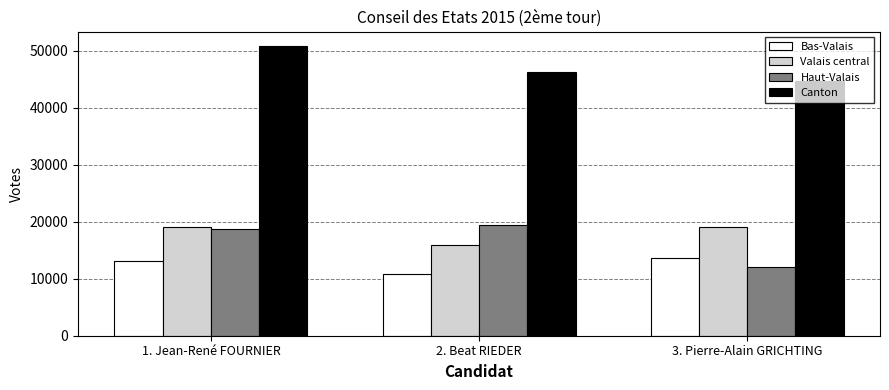

What is the lowest value of the Valais central series?

15943